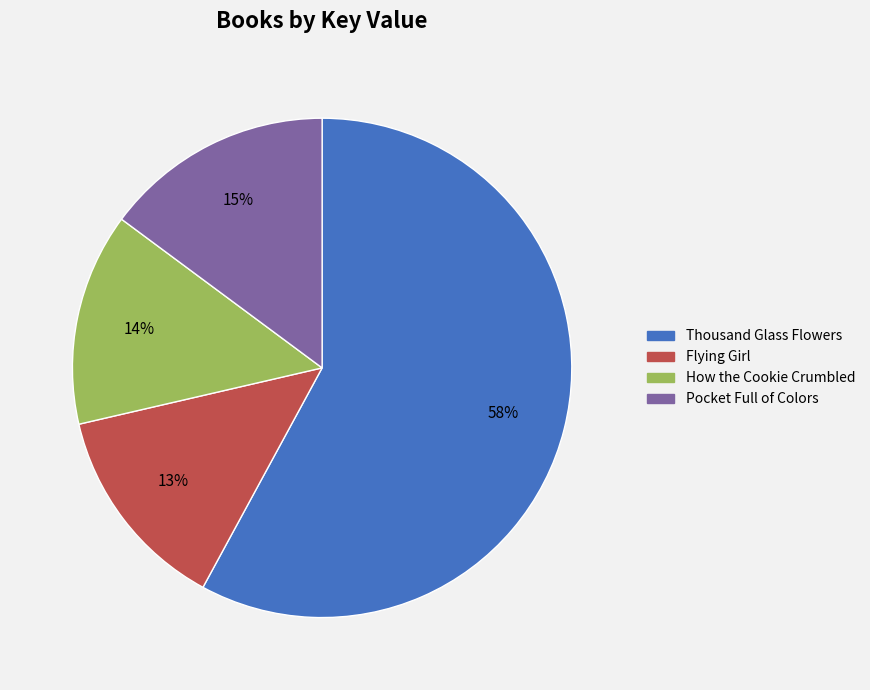

Combined, do Pocket Full of Colors and Flying Girl account for over 50%?

No